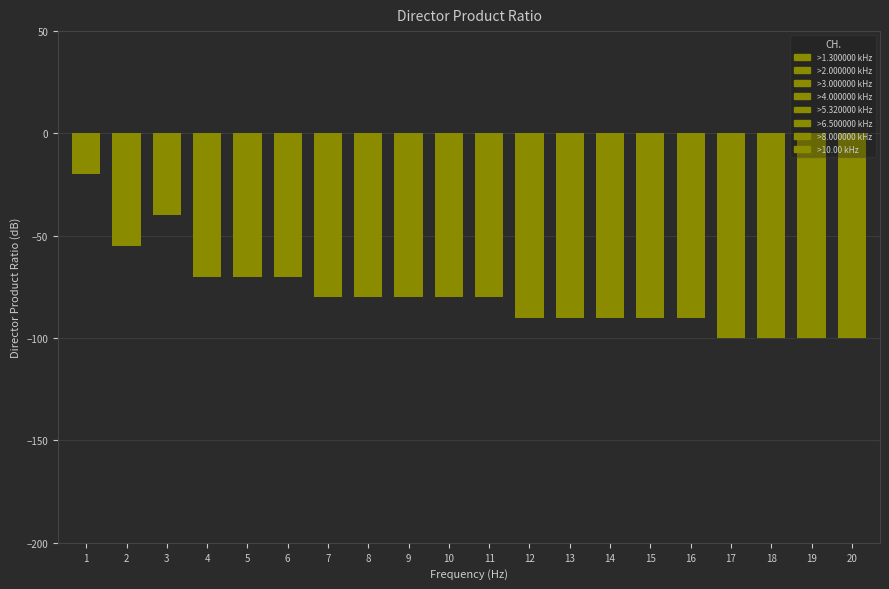

What is the sum of all values?

-1575